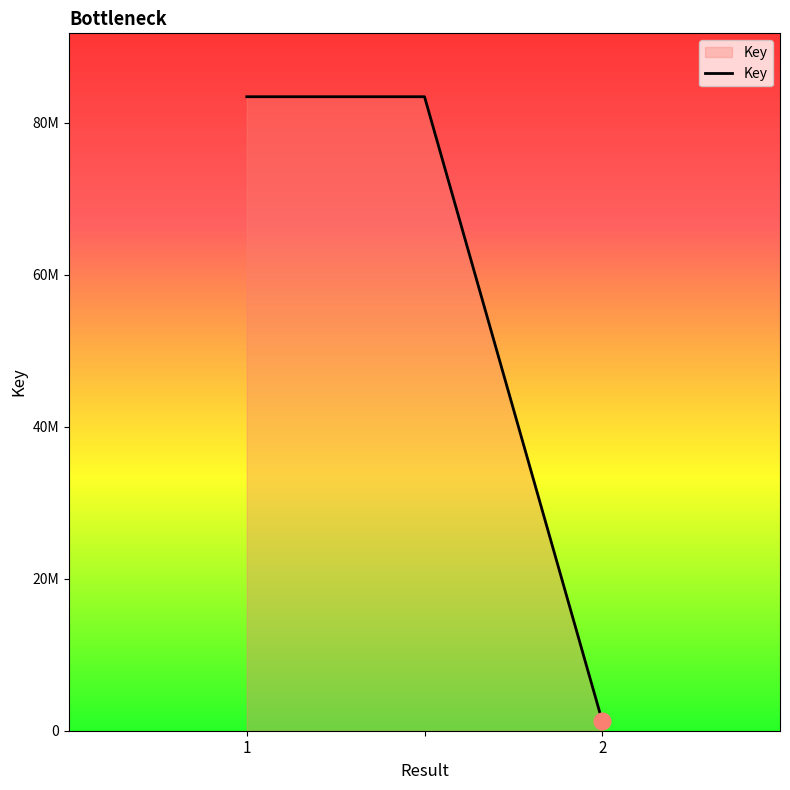

Does the chart display data point markers on the line(s)?

No